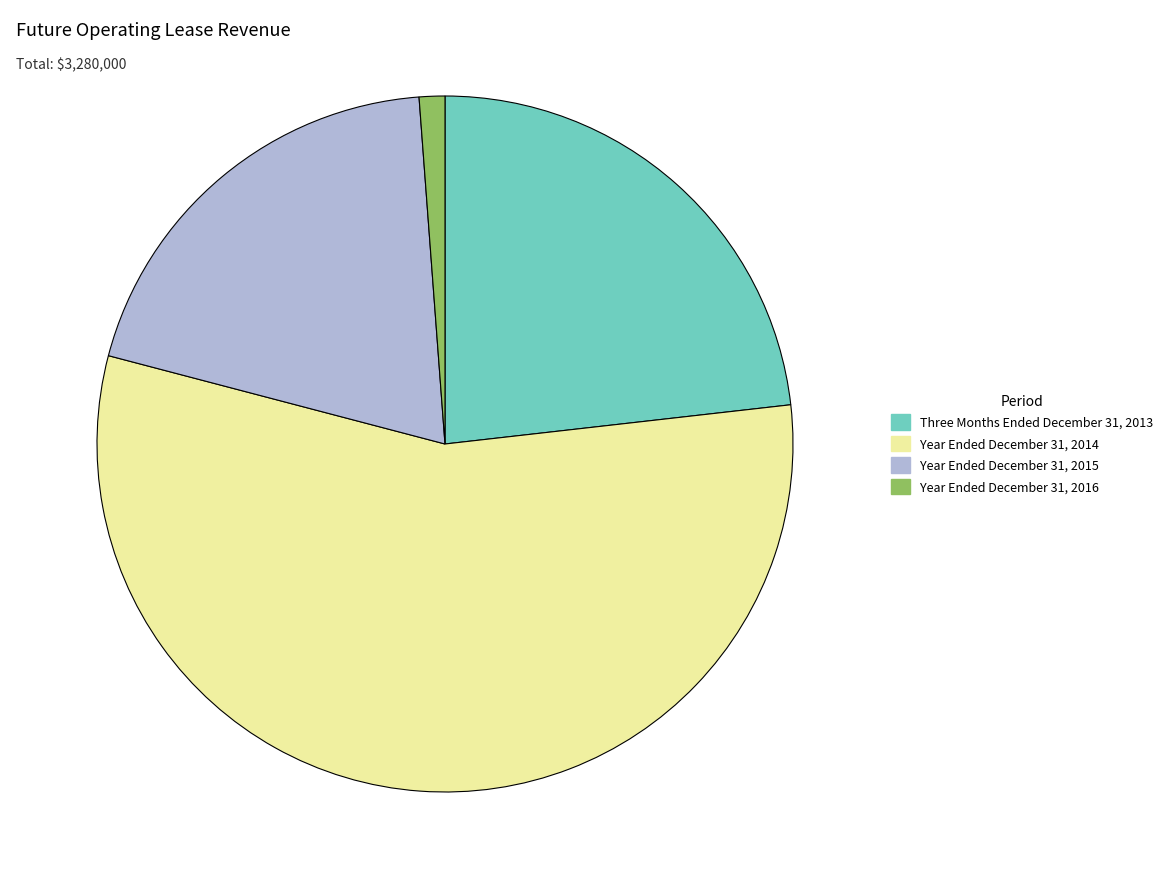

Is it true that Year Ended December 31, 2014 is 49% of the pie?

False